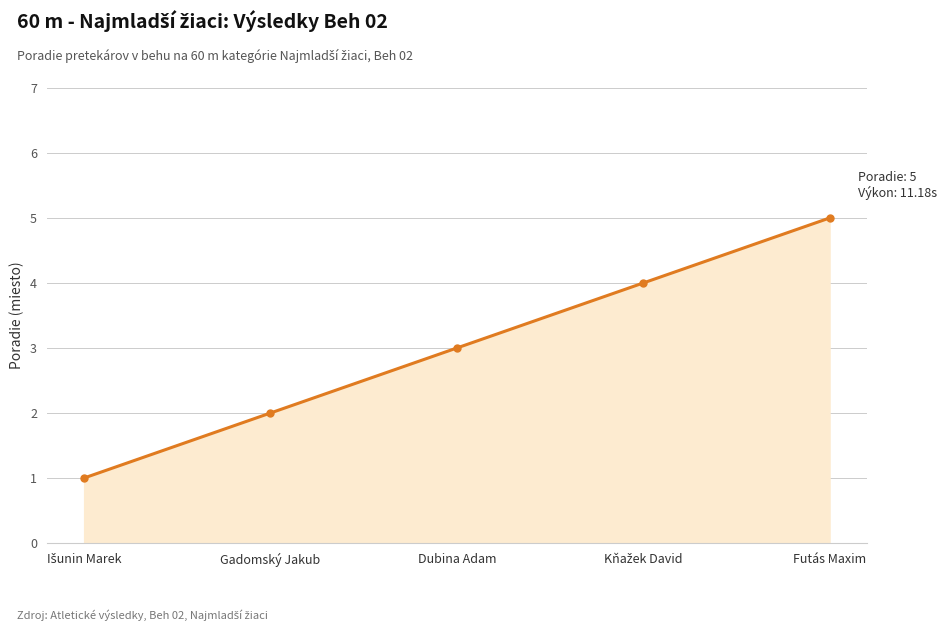

What is the difference between the maximum and minimum values?

4